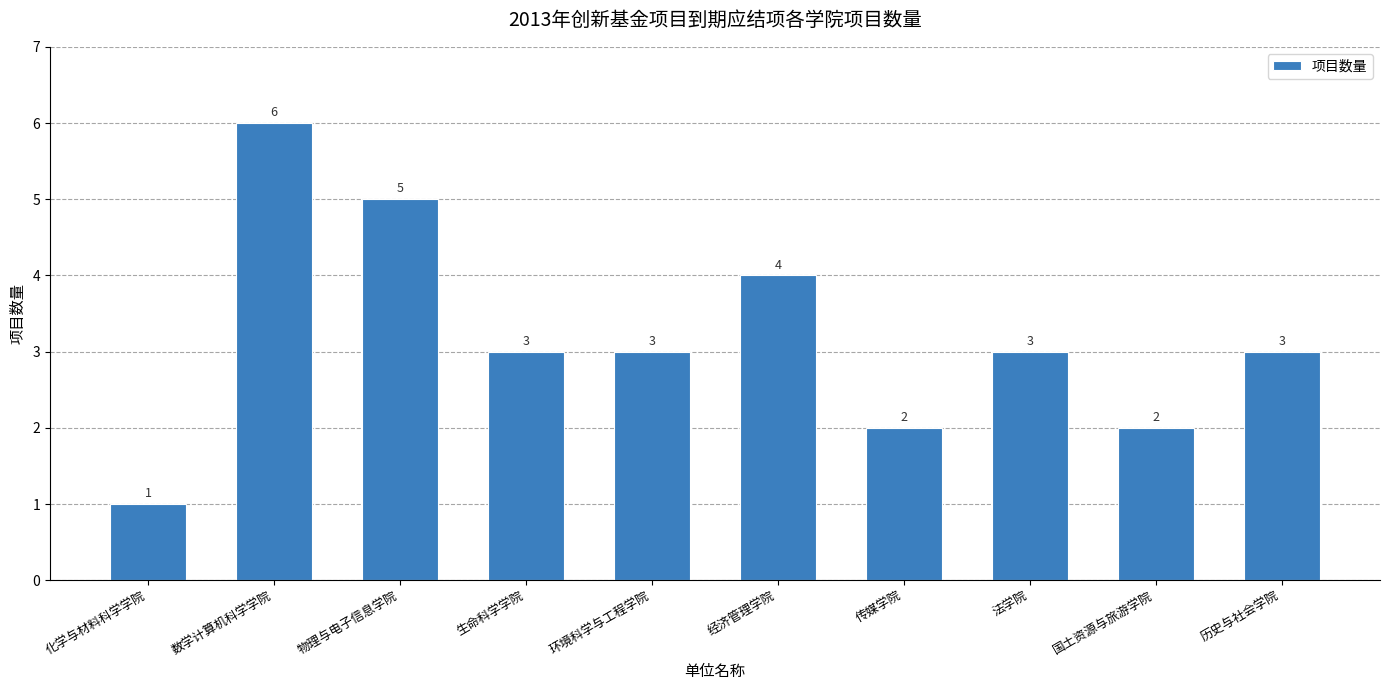

Reading right to left, what are all the values shown in this chart?

3	2	3	2	4	3	3	5	6	1